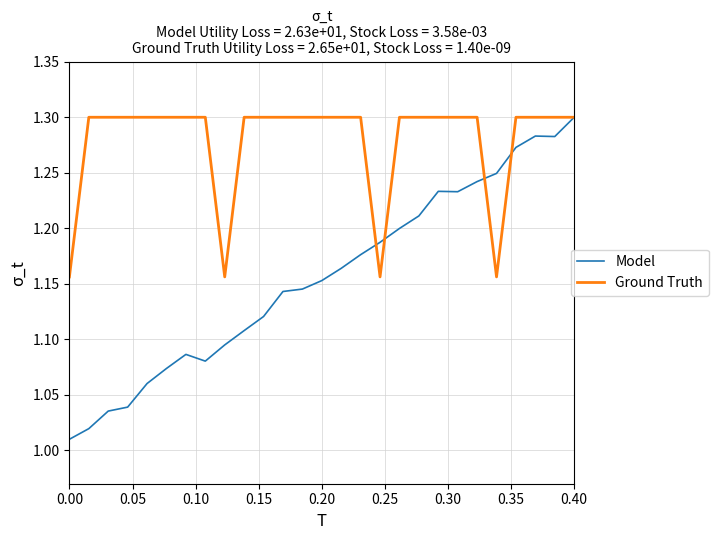

Count the number of data series in this chart.

2